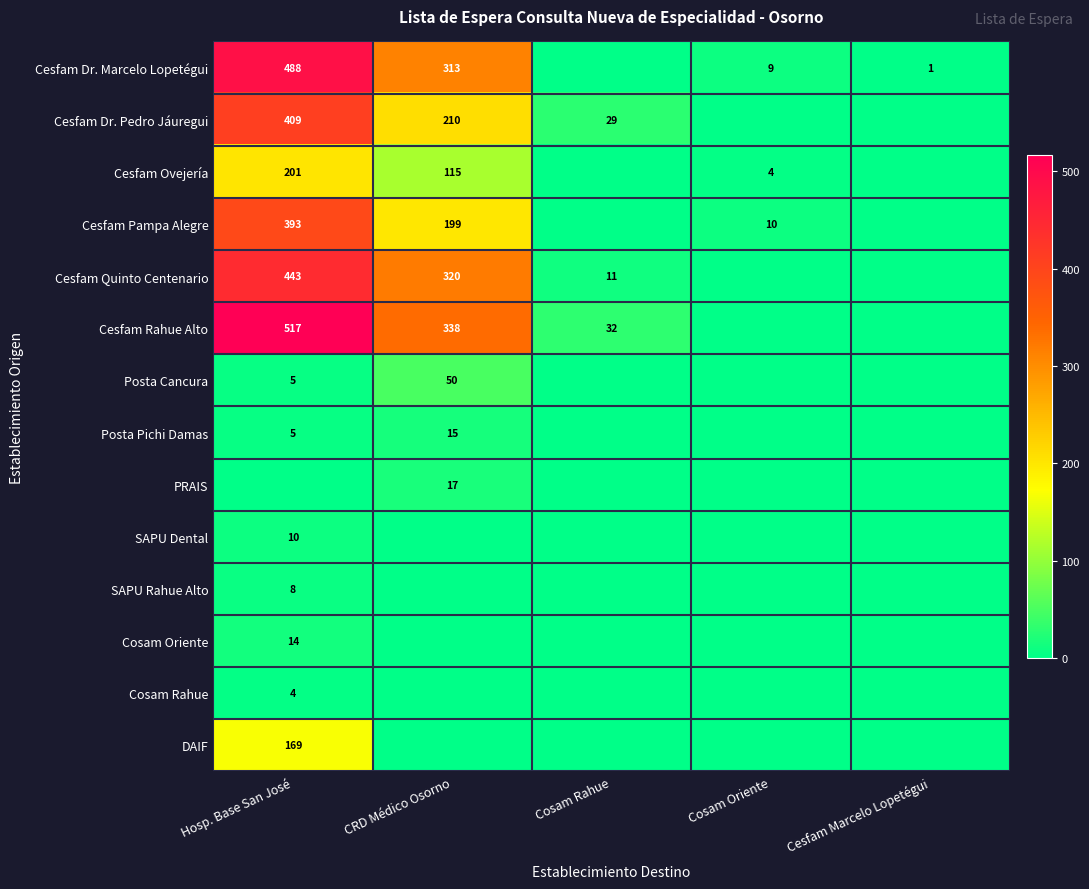

Is it true that Cesfam Pampa Alegre equals 226 at Hosp. Base San José?

False